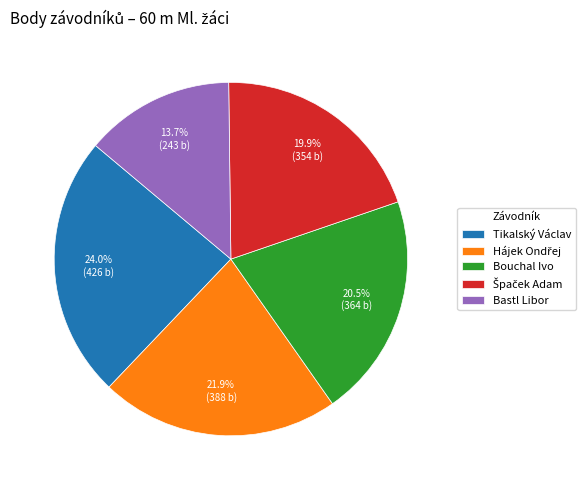

True or false: Bastl Libor accounts for 14% of the total.

True